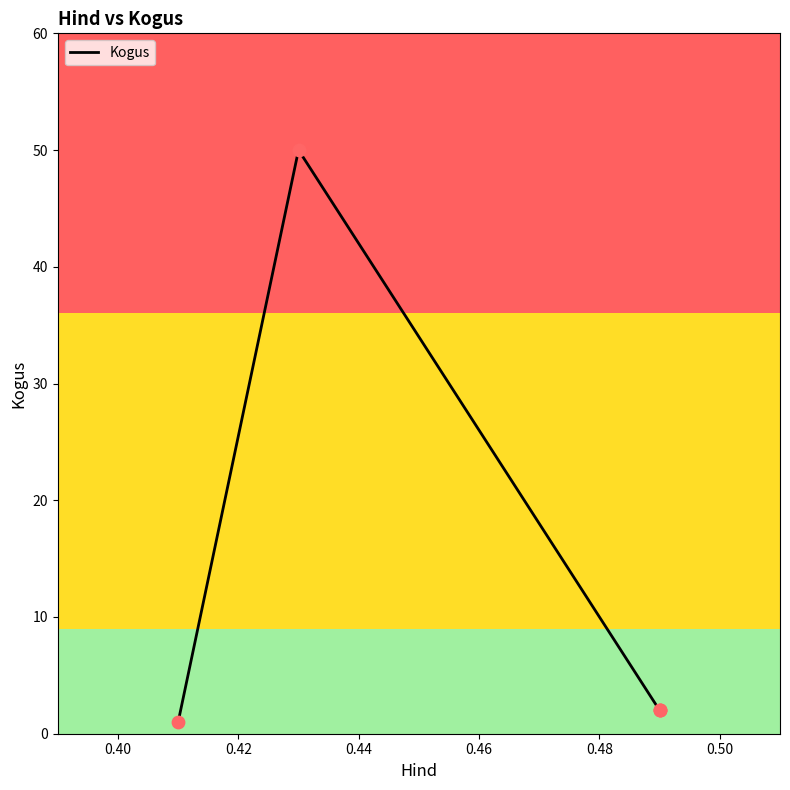

What is the highest value of the Kogus series?

49.9